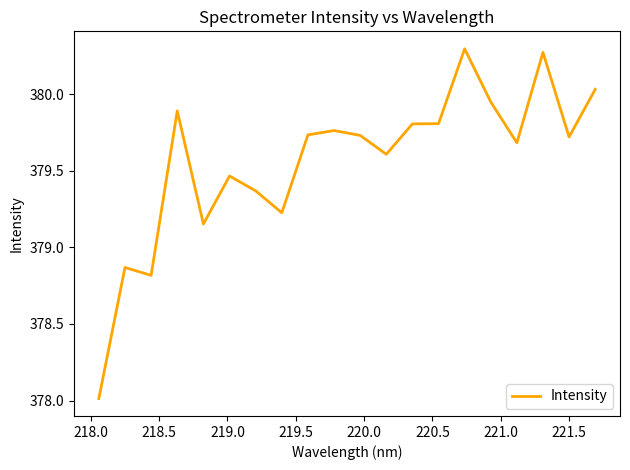

What is the difference between the maximum and minimum values?

2.3